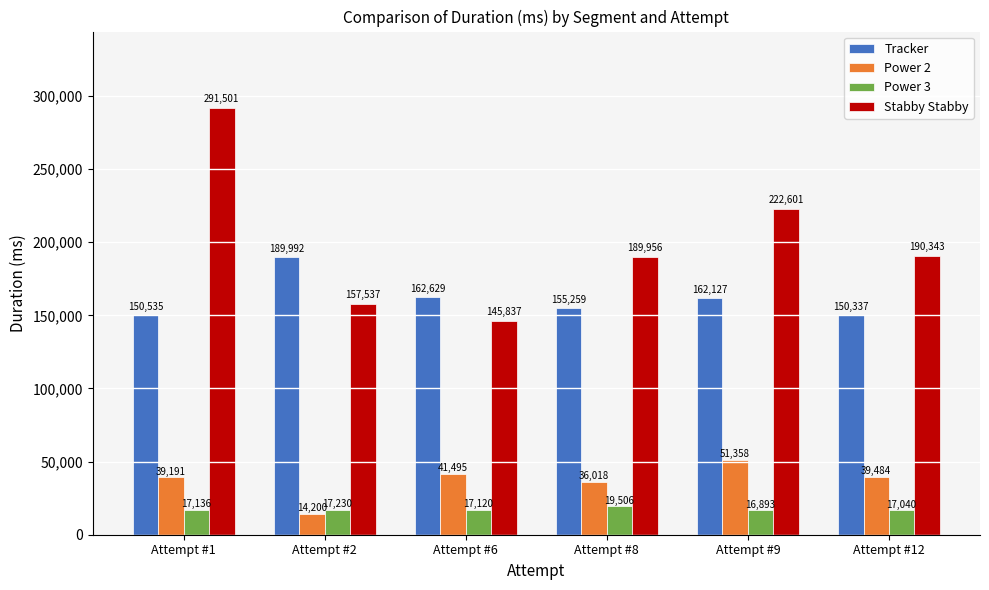

List the series in order of their peak value, highest first.

Stabby Stabby, Tracker, Power 2, Power 3